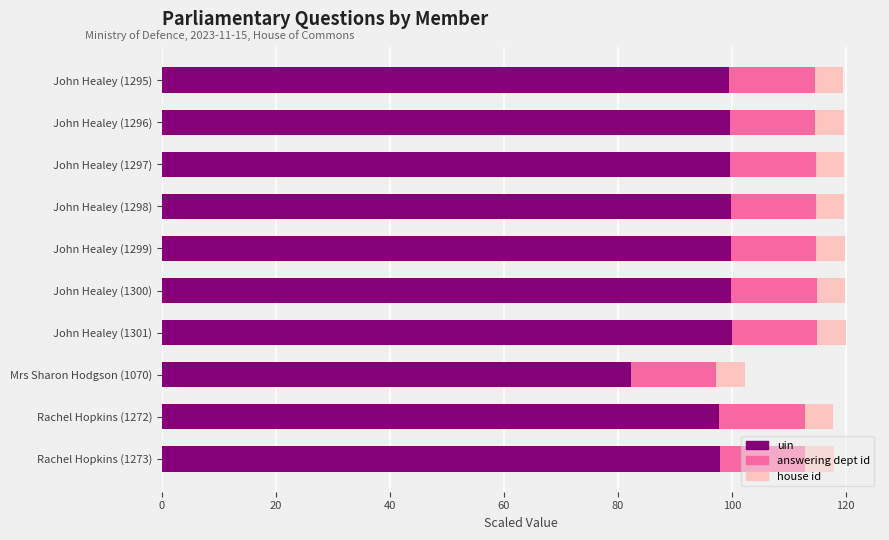

Is it true that uin equals 99.6 at John Healey (1296)?

True